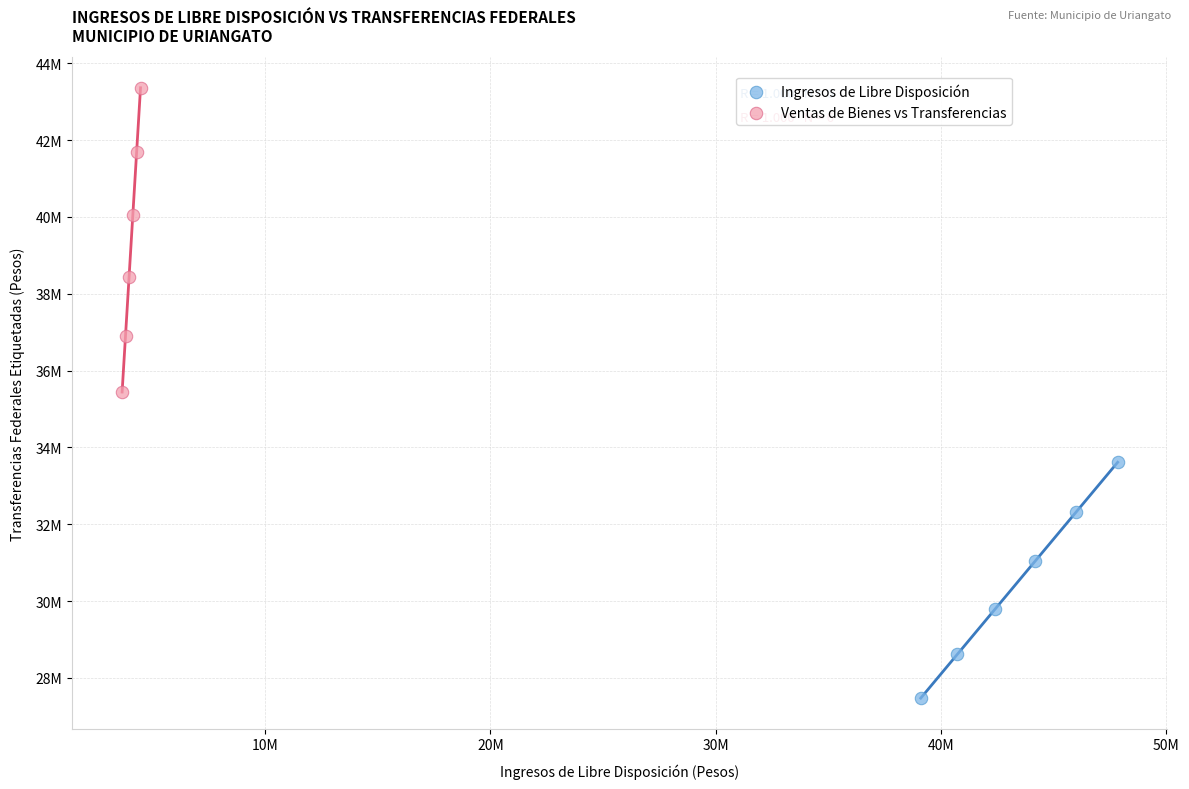

What are all the series names shown in the legend?

Ingresos de Libre Disposición, Ventas de Bienes vs Transferencias